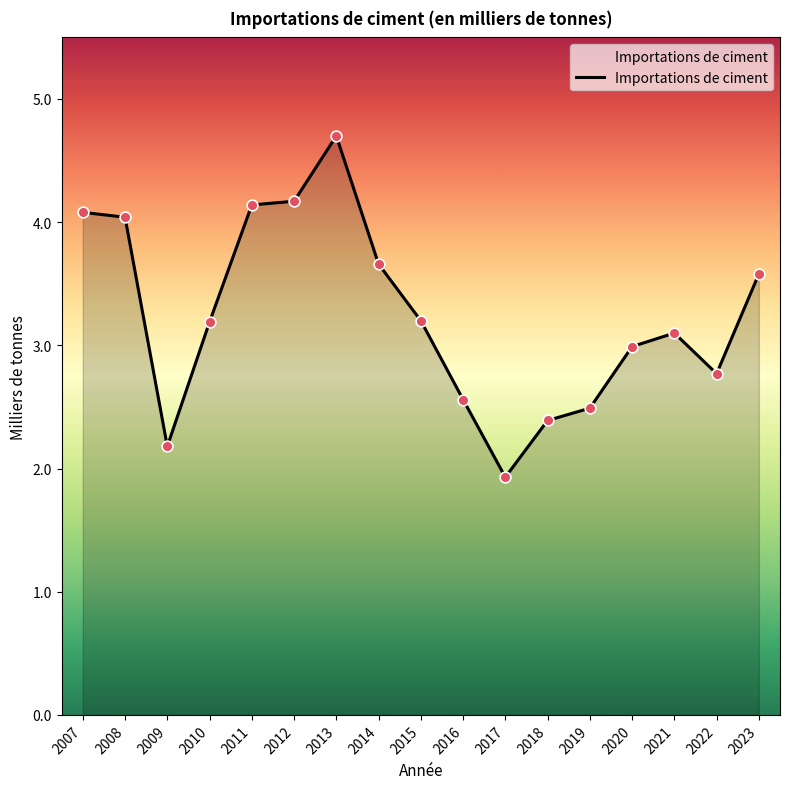

Which has a higher value, 2014 or 2007?

2007